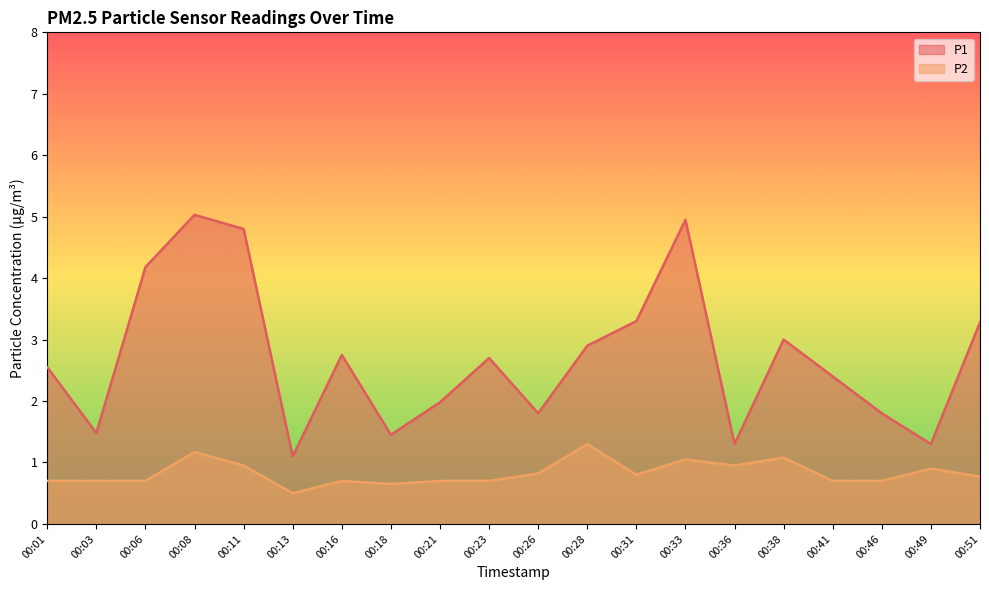

The P2 series shows 0.7 at 00:03. True or false?

True